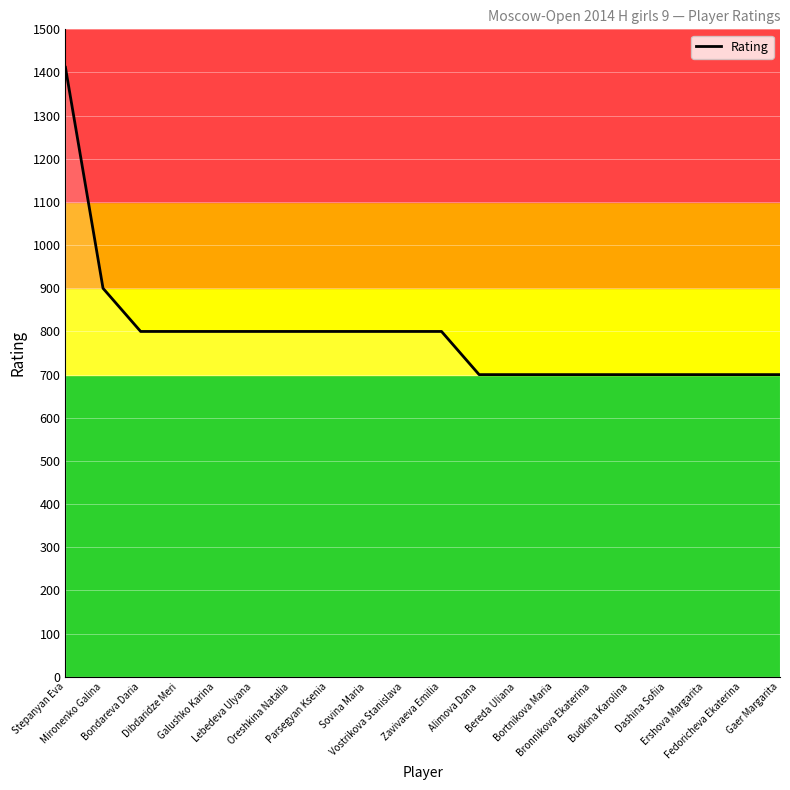

Reading right to left, what are all the values shown in this chart?

700	700	700	700	700	700	700	700	700	800	800	800	800	800	800	800	800	800	900	1412